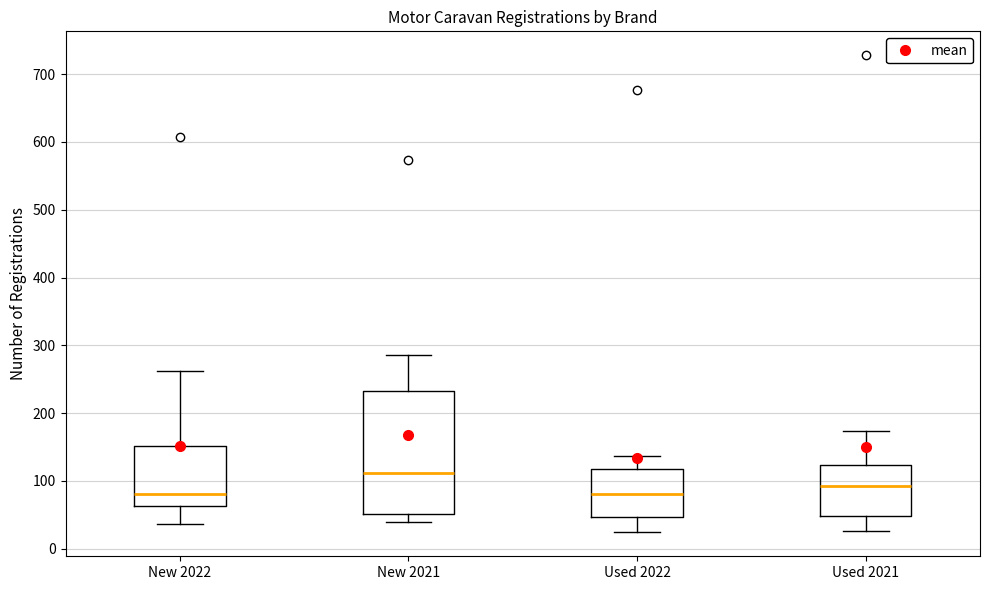

Comparing the boxes themselves (not the whiskers), which one is the tallest?

New 2021